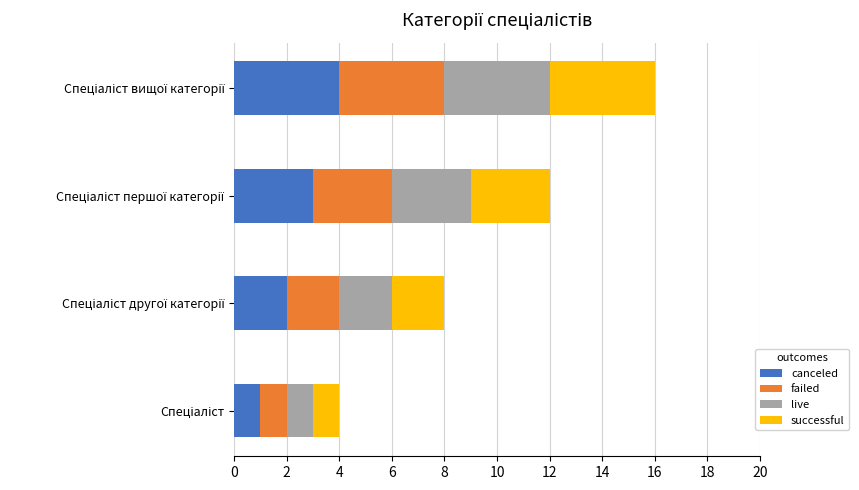

Which series has the largest total across all categories?

canceled